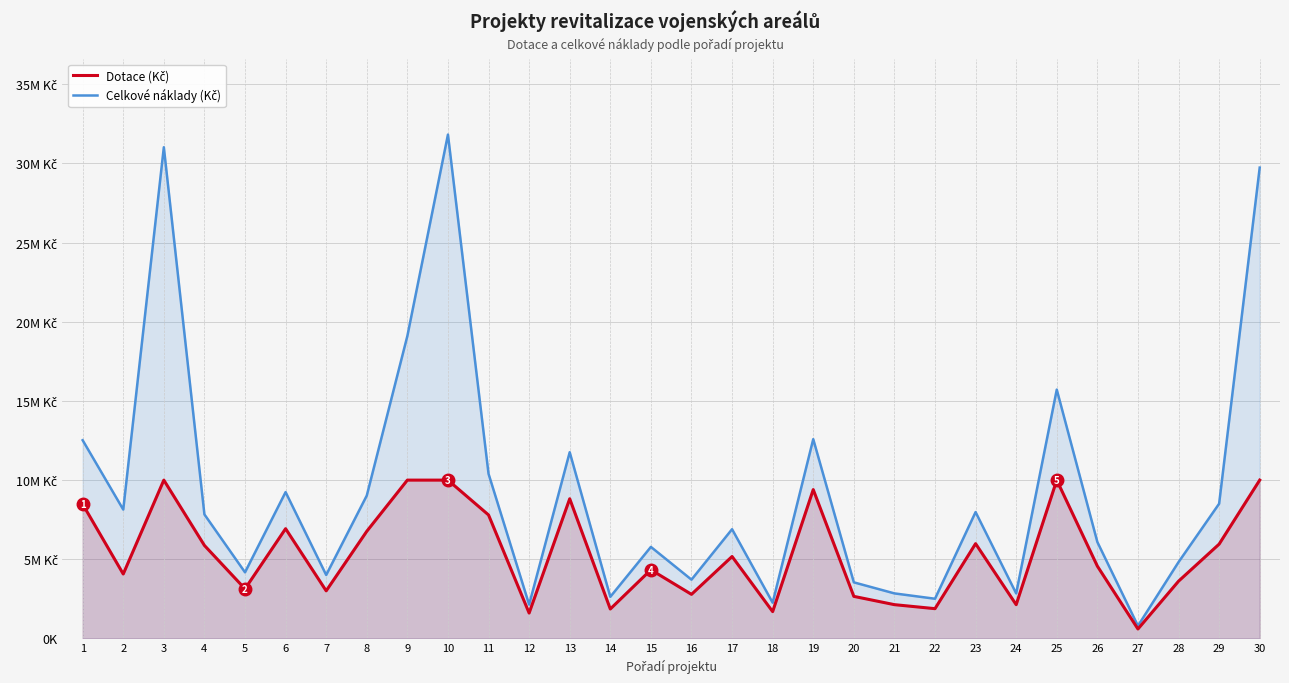

Which series has the largest range (max minus min)?

Celkové náklady (Kč)